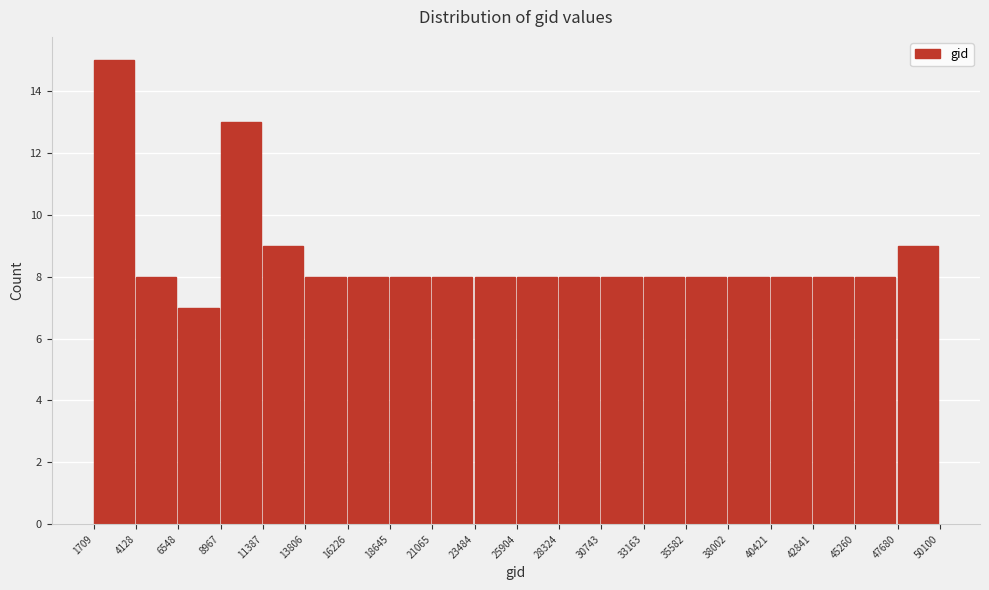

Reading left to right, list every bar in this chart as the range it spans on the x-axis followed by its height. The values are not printed on the chart, so give them approximately, as read against the axis.

1709 to 4128: 15
4128 to 6548: 8
6548 to 8967: 7
8967 to 11387: 13
11387 to 13806: 9
13806 to 16226: 8
16226 to 18645: 8
18645 to 21065: 8
21065 to 23484: 8
23484 to 25904: 8
25904 to 28324: 8
28324 to 30743: 8
30743 to 33163: 8
33163 to 35582: 8
35582 to 38002: 8
38002 to 40421: 8
40421 to 42841: 8
42841 to 45260: 8
45260 to 47680: 8
47680 to 50100: 9